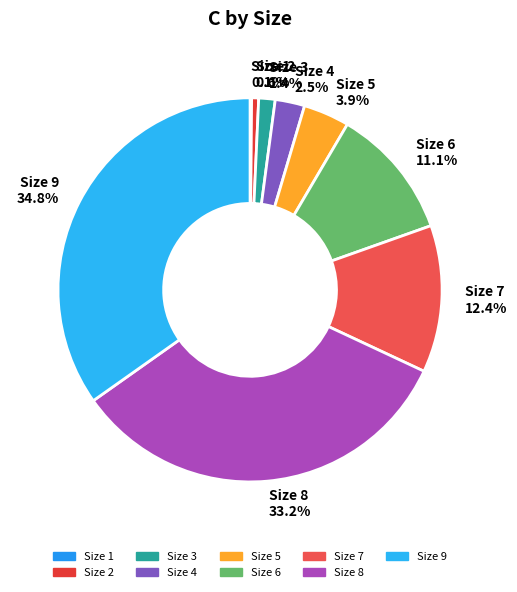

How much of the chart is everything except Size 8?

66.8%